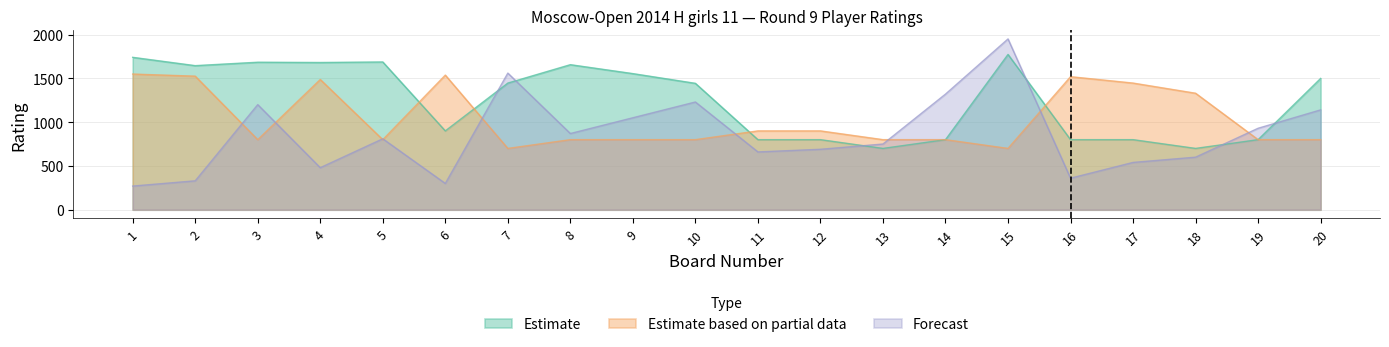

Reading left to right, list all the values displayed in this chart.

Estimate: 1740	1645	1684	1681	1687	900	1446	1656	1554	1443	800	800	700	800	1773	800	800	700	800	1499
Estimate based on partial data: 1549	1525	800	1487	800	1537	700	800	800	800	900	900	800	800	700	1519	1446	1330	800	800
Forecast: 270	330	1200	480	810	300	1560	870	1050	1230	660	690	750	1320	1950	360	540	600	930	1140